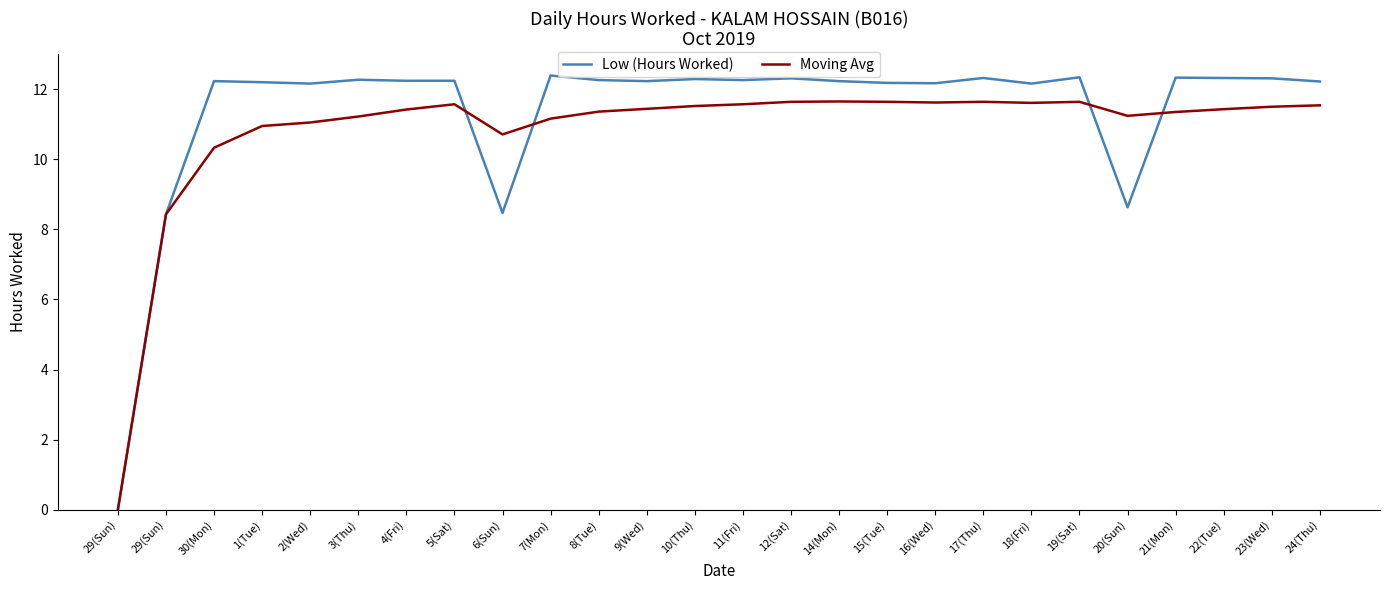

Does the chart display data point markers on the line(s)?

No